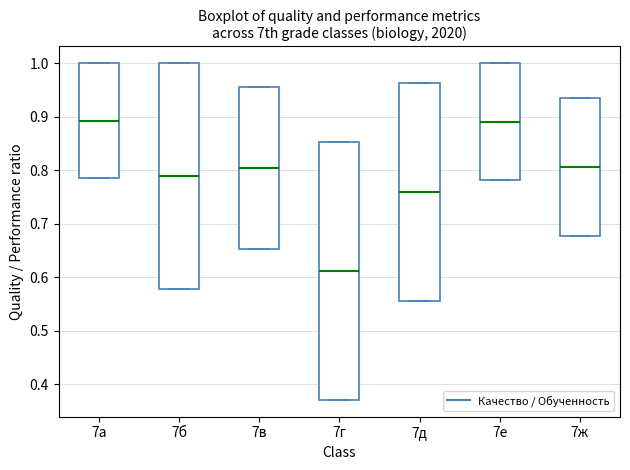

Reading left to right, read every box against the y-axis: the position of its median line, the range the box covers, and the ends of its whiskers. The values are not printed on the chart, so give them approximately, as read against the axis.

7а: median 0.89, box 0.79 to 1.00, whiskers 0.79 to 1.00
7б: median 0.79, box 0.58 to 1.00, whiskers 0.58 to 1.00
7в: median 0.80, box 0.65 to 0.96, whiskers 0.65 to 0.96
7г: median 0.61, box 0.37 to 0.85, whiskers 0.37 to 0.85
7д: median 0.76, box 0.56 to 0.96, whiskers 0.56 to 0.96
7е: median 0.89, box 0.78 to 1.00, whiskers 0.78 to 1.00
7ж: median 0.81, box 0.68 to 0.94, whiskers 0.68 to 0.94